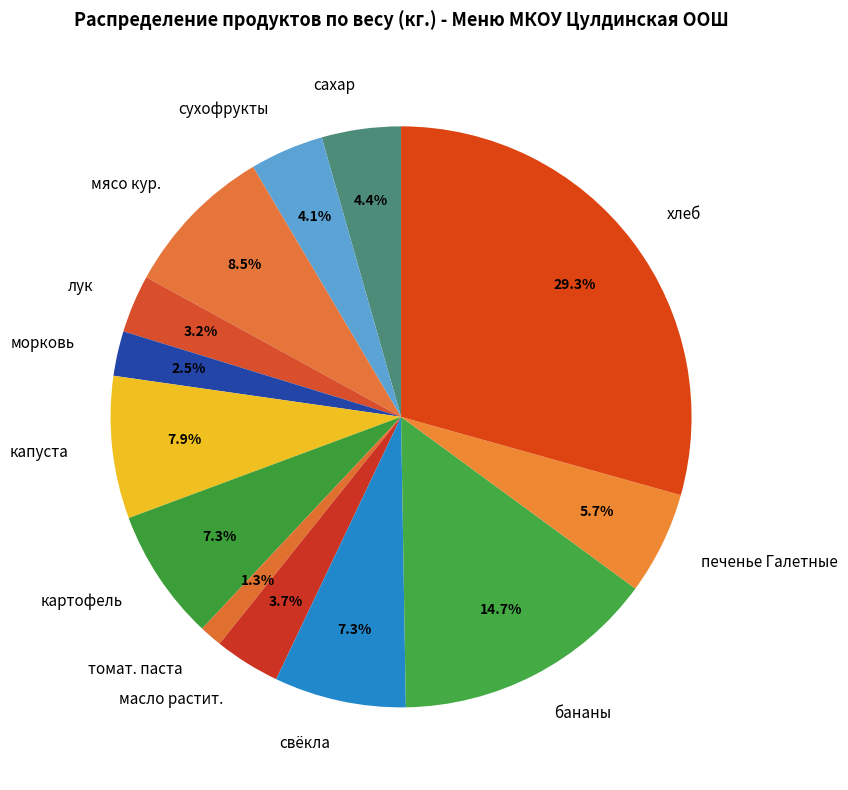

Count the number of slices in the pie.

13